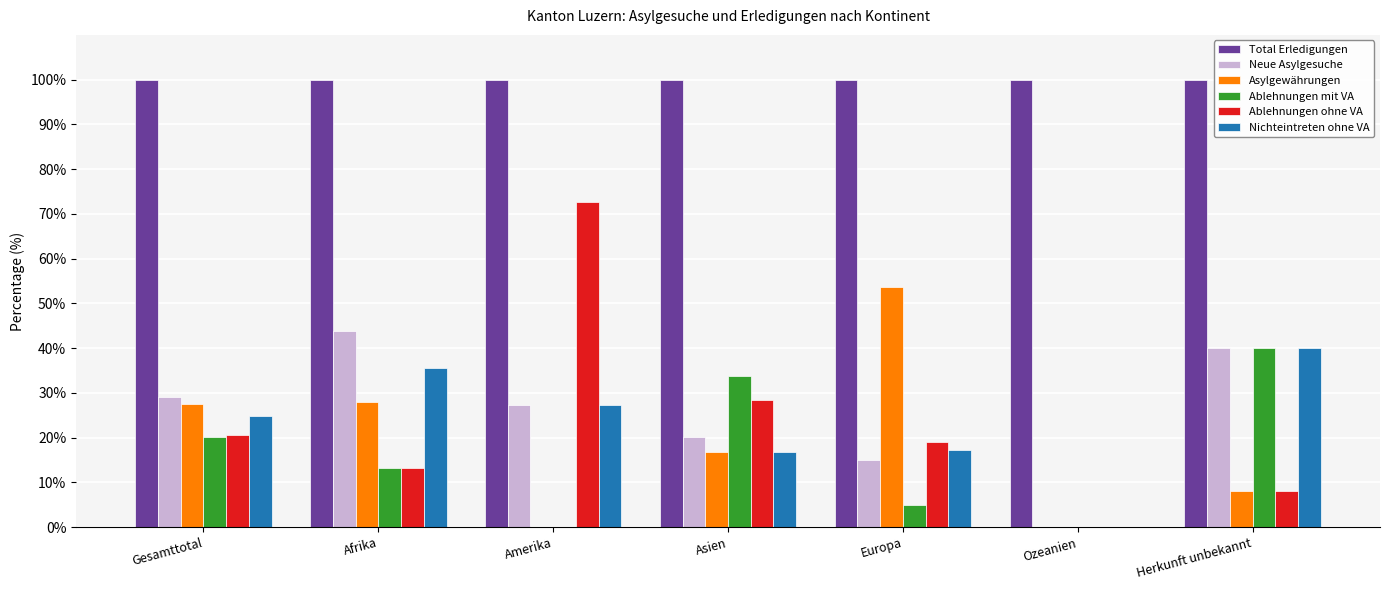

Which series has the largest total across all categories?

Total Erledigungen